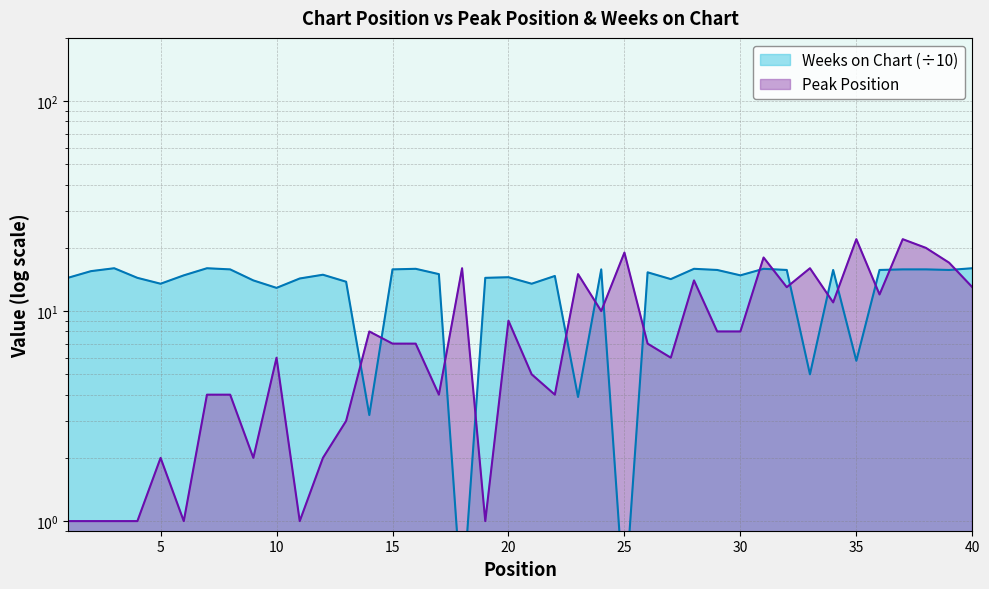

Where is the first local maximum for Weeks on Chart?

3